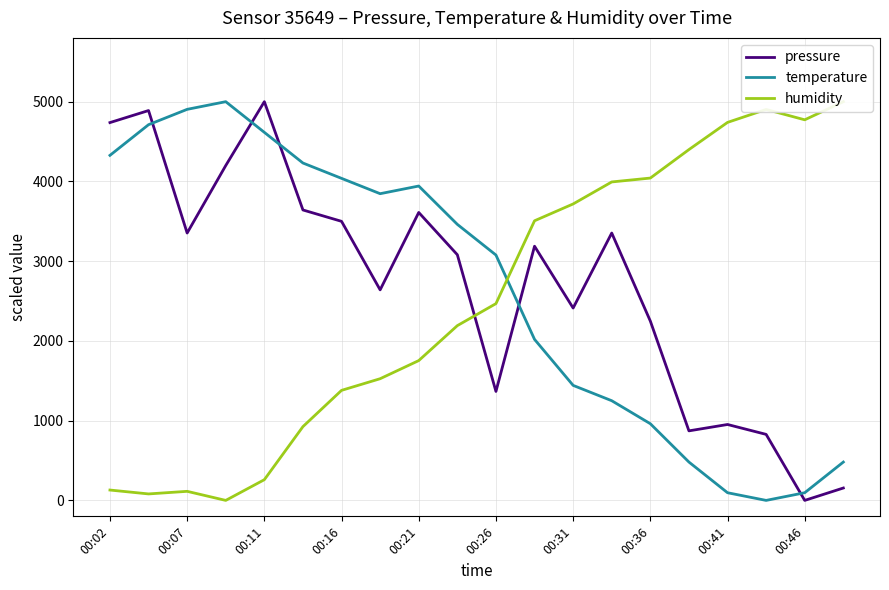

What is the highest value of the humidity series?

5000.0